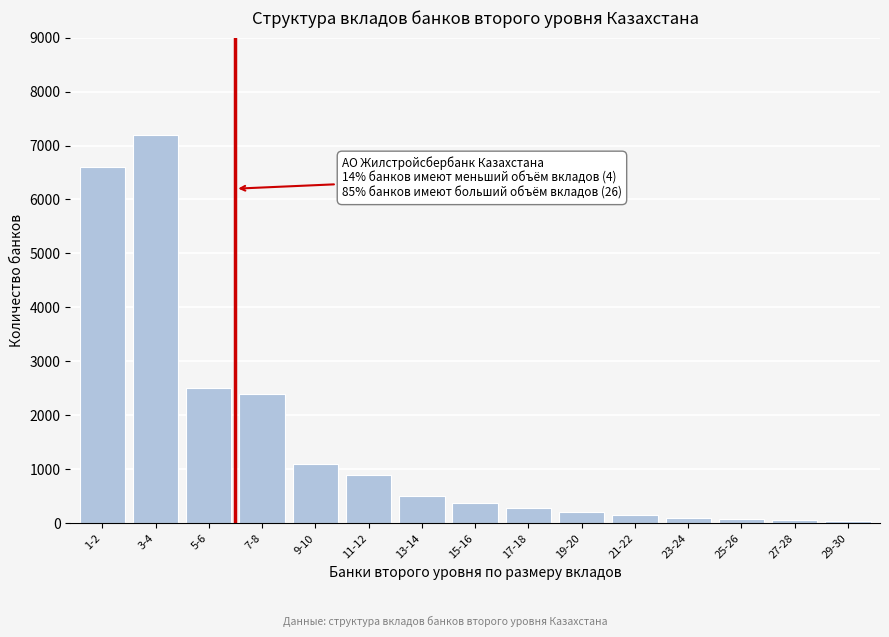

What is the change in value from 11-12 to 17-18?

-620